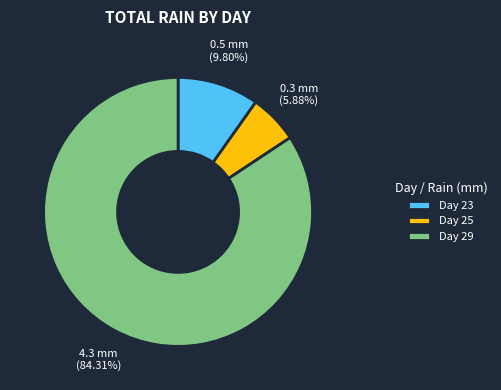

To the nearest percent, what is the difference between the largest and smallest slice percentages?

78%